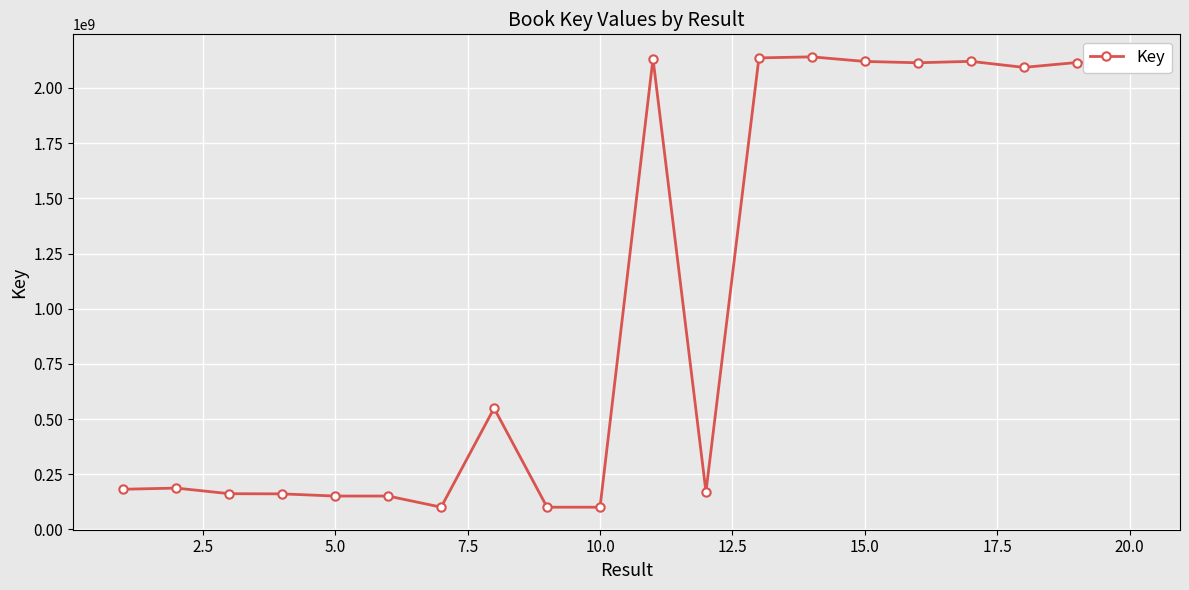

True or false: the data has more than 2 interior local peaks.

True